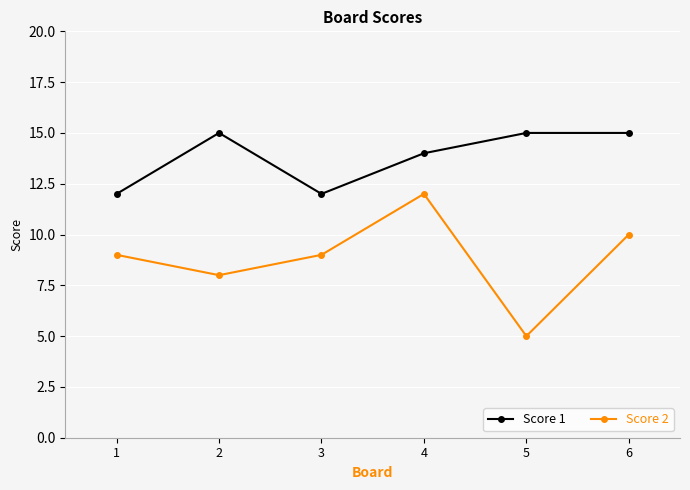

Which series has the largest range (max minus min)?

Score 2